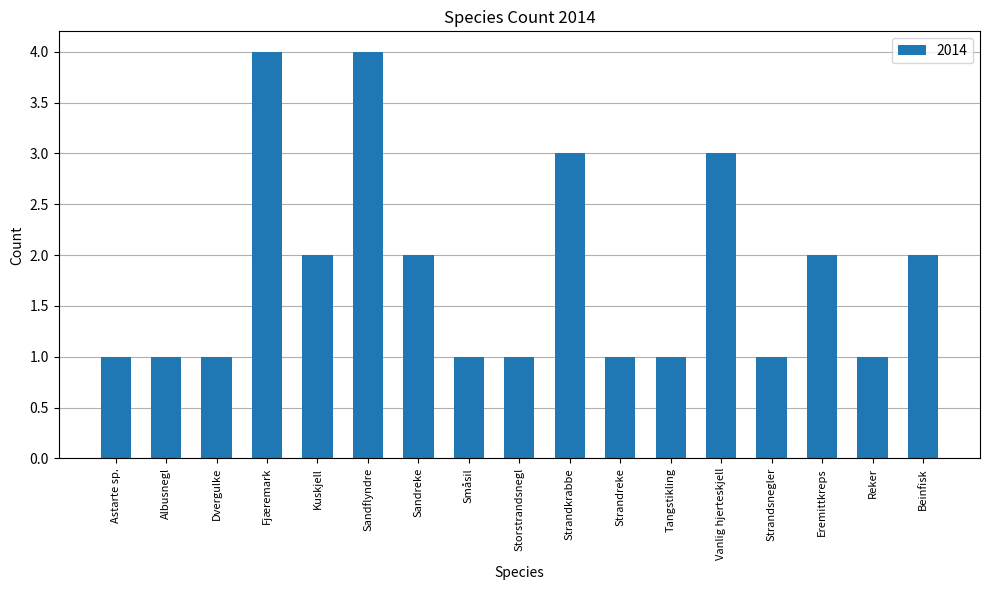

Approximately how many times larger is the value at Storstrandsnegl compared to Sandreke?

0.5